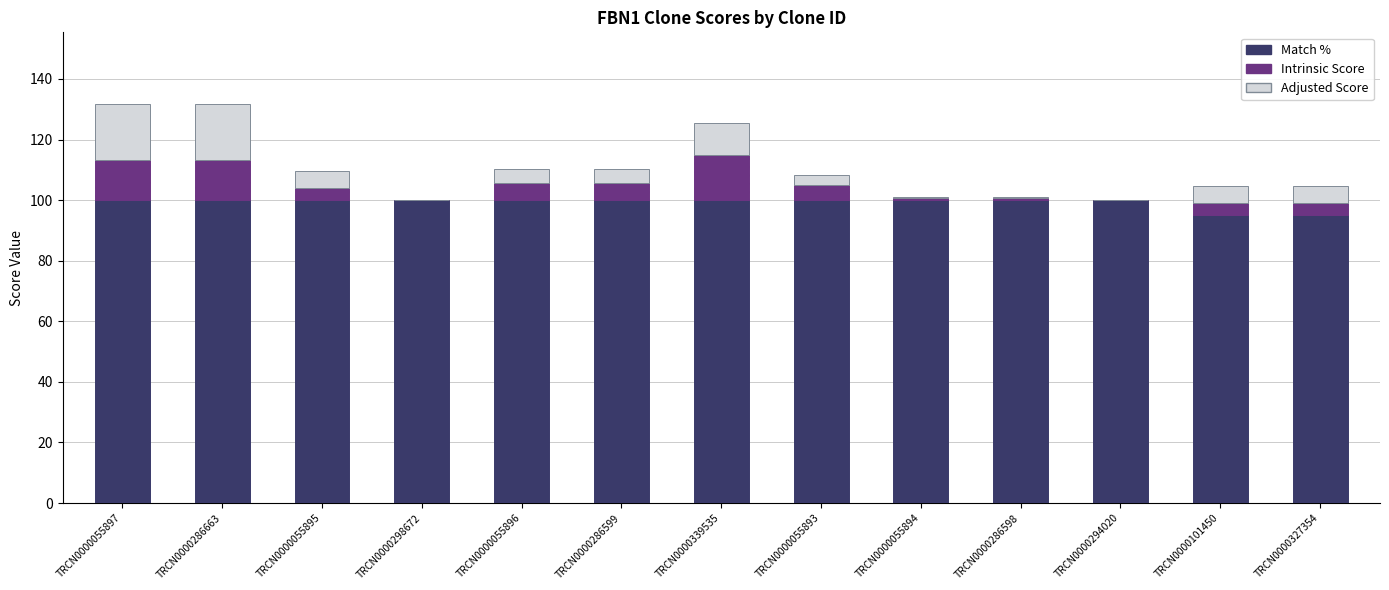

Is it true that Match % equals 150.5 at TRCN0000294020?

False